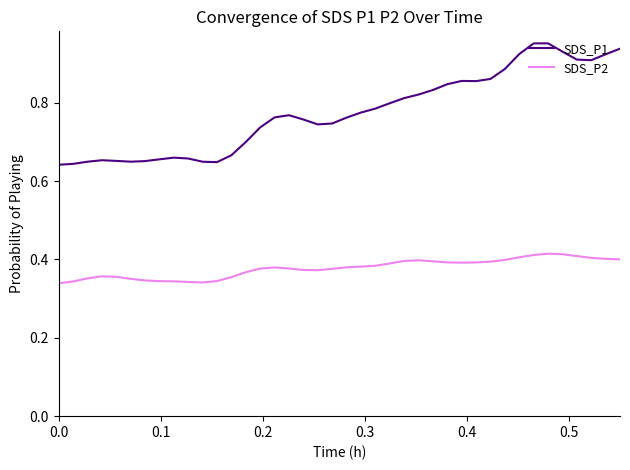

True or false: SDS_P2 and SDS_P1 intersect in this chart.

False